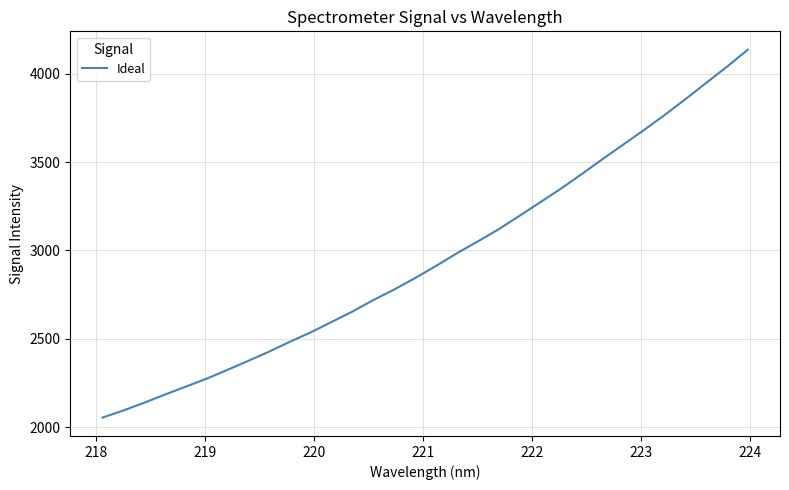

What is the smallest value displayed?

2055.5